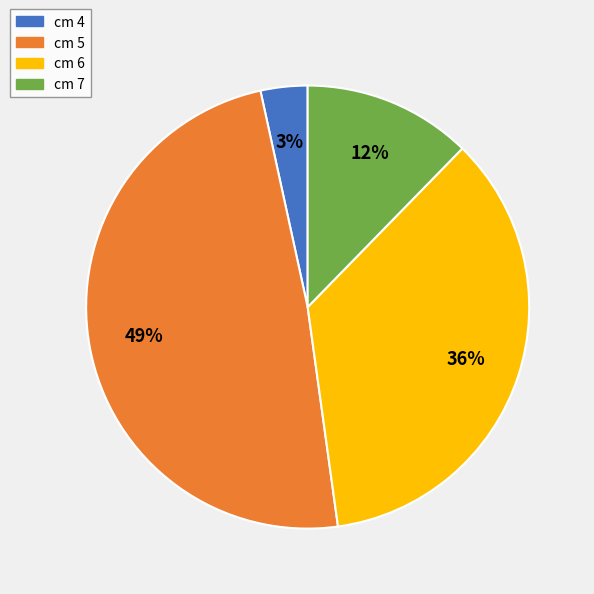

Is it true that cm 6 is 36% of the pie?

True